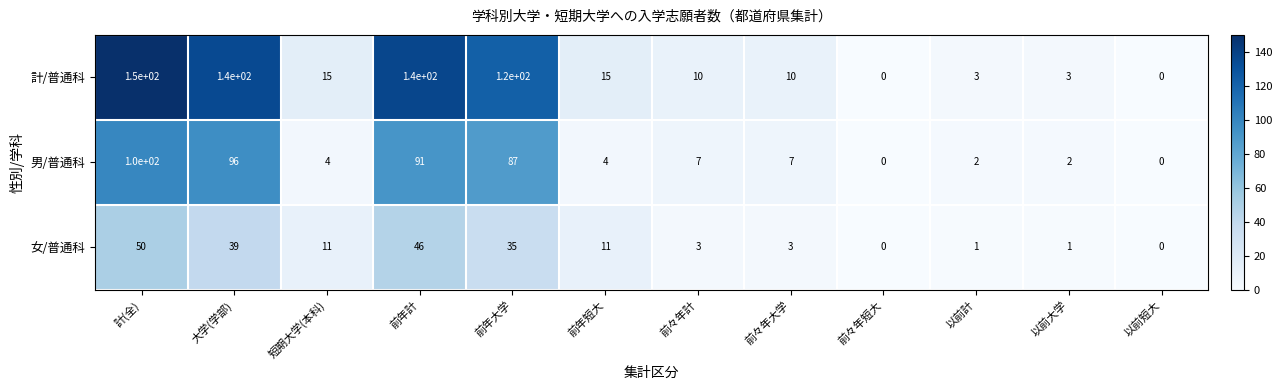

Where does the 男/普通科 series first go above 7?

計(全)